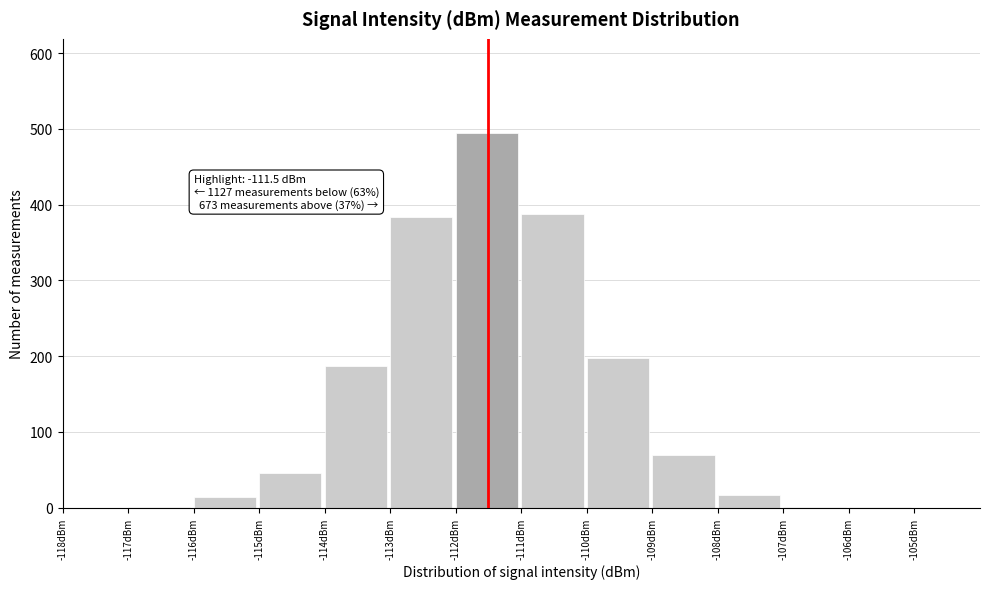

Over which range of the x-axis is the bar tallest?

-112 to -111